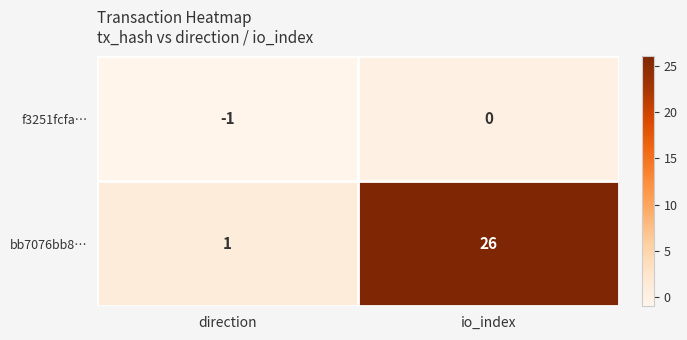

The value of f3251fcfa… at io_index is 0. True or false?

True